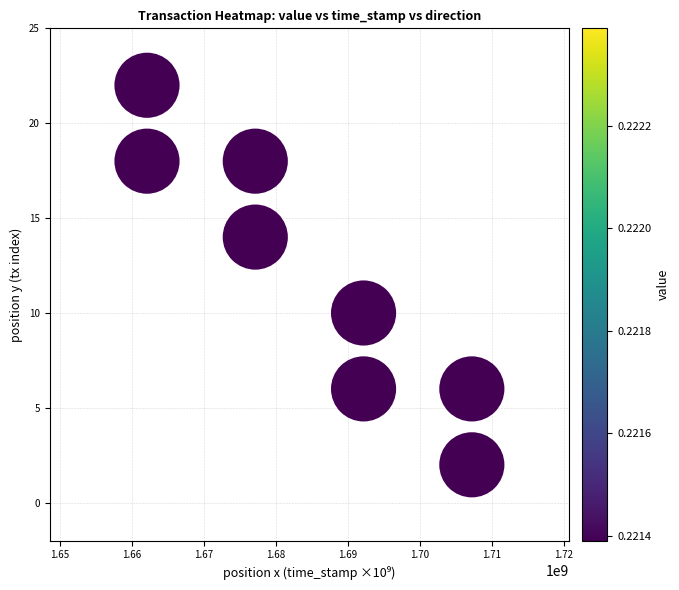

How many points are shown in the scatter plot?

8